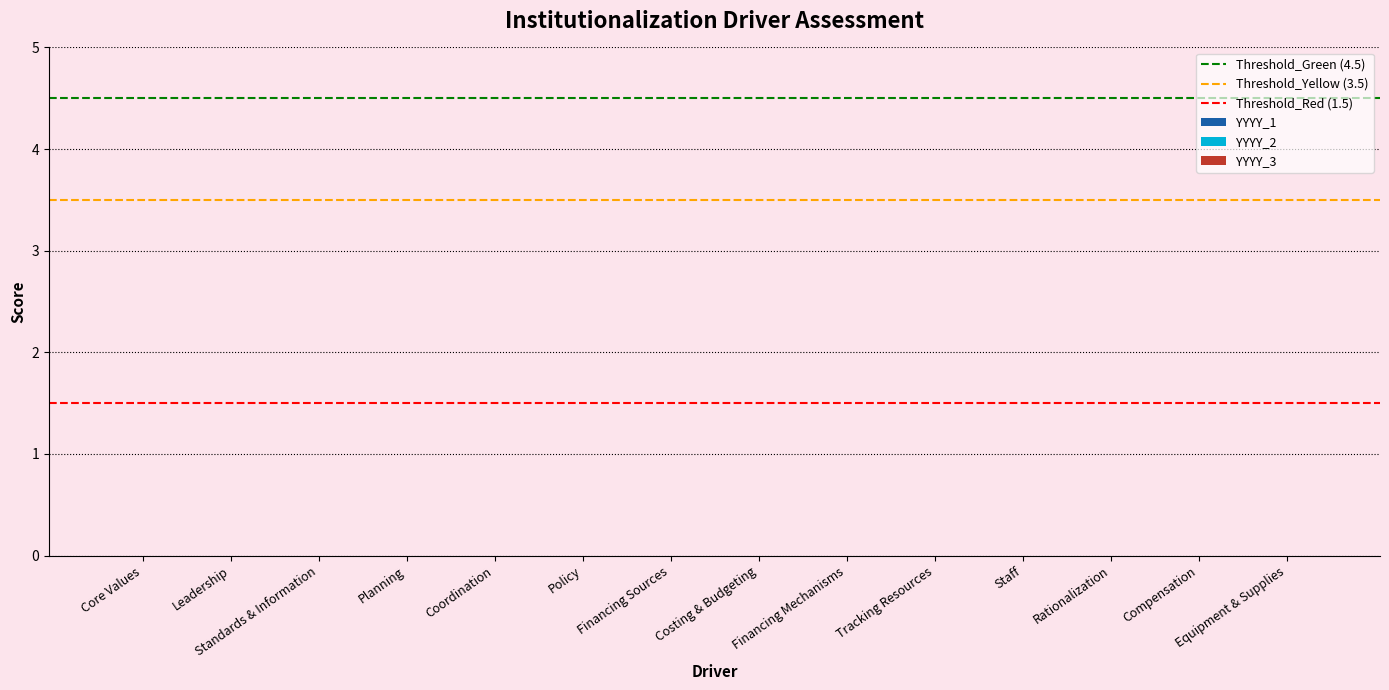

Reading right to left, list all the values displayed in this chart.

YYYY_1: 0.0	0.0	0.0	0.0	0.0	0.0	0.0	0.0	0.0	0.0	0.0	0.0	0.0	0.0
YYYY_2: 0.0	0.0	0.0	0.0	0.0	0.0	0.0	0.0	0.0	0.0	0.0	0.0	0.0	0.0
YYYY_3: 0.0	0.0	0.0	0.0	0.0	0.0	0.0	0.0	0.0	0.0	0.0	0.0	0.0	0.0
Threshold_Green: 4.5	4.5	4.5	4.5	4.5	4.5	4.5	4.5	4.5	4.5	4.5	4.5	4.5	4.5
Threshold_Yellow: 3.5	3.5	3.5	3.5	3.5	3.5	3.5	3.5	3.5	3.5	3.5	3.5	3.5	3.5
Threshold_Red: 1.5	1.5	1.5	1.5	1.5	1.5	1.5	1.5	1.5	1.5	1.5	1.5	1.5	1.5